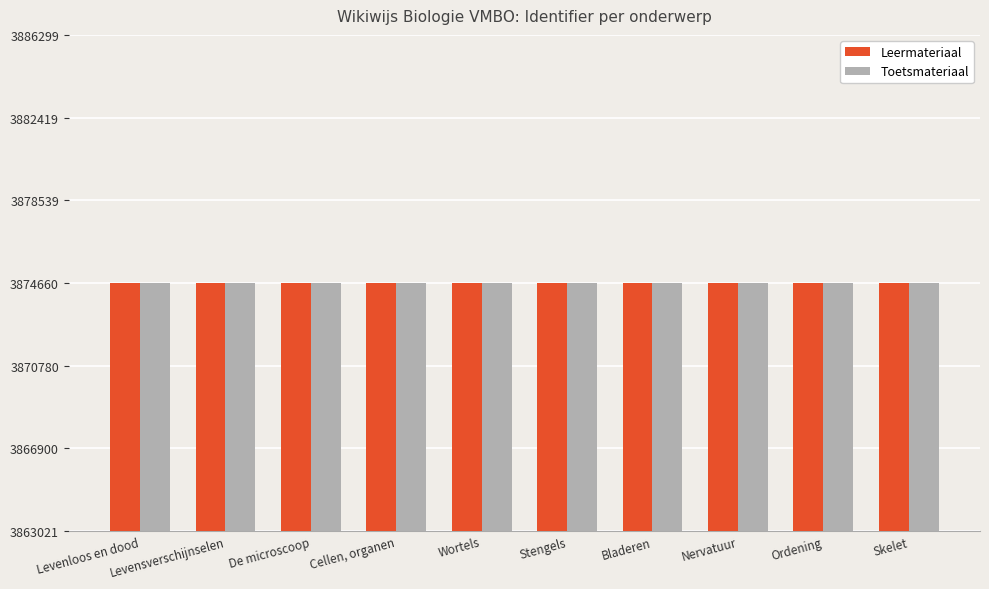

What is the label of the 9th bar from the left?

Ordening